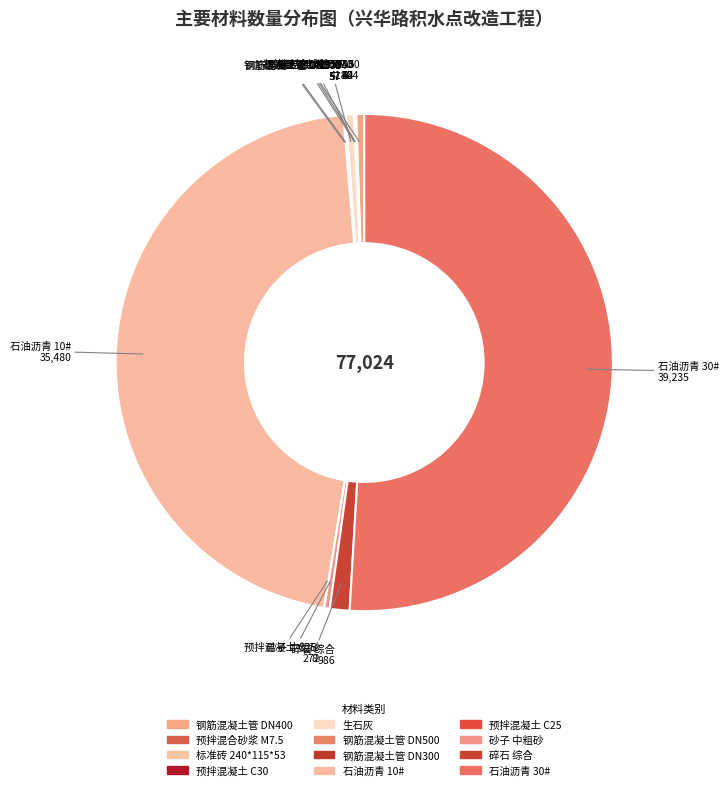

Approximately how many times larger is the value at 石油沥青 10# compared to 预拌混凝土 C25?

4504.0